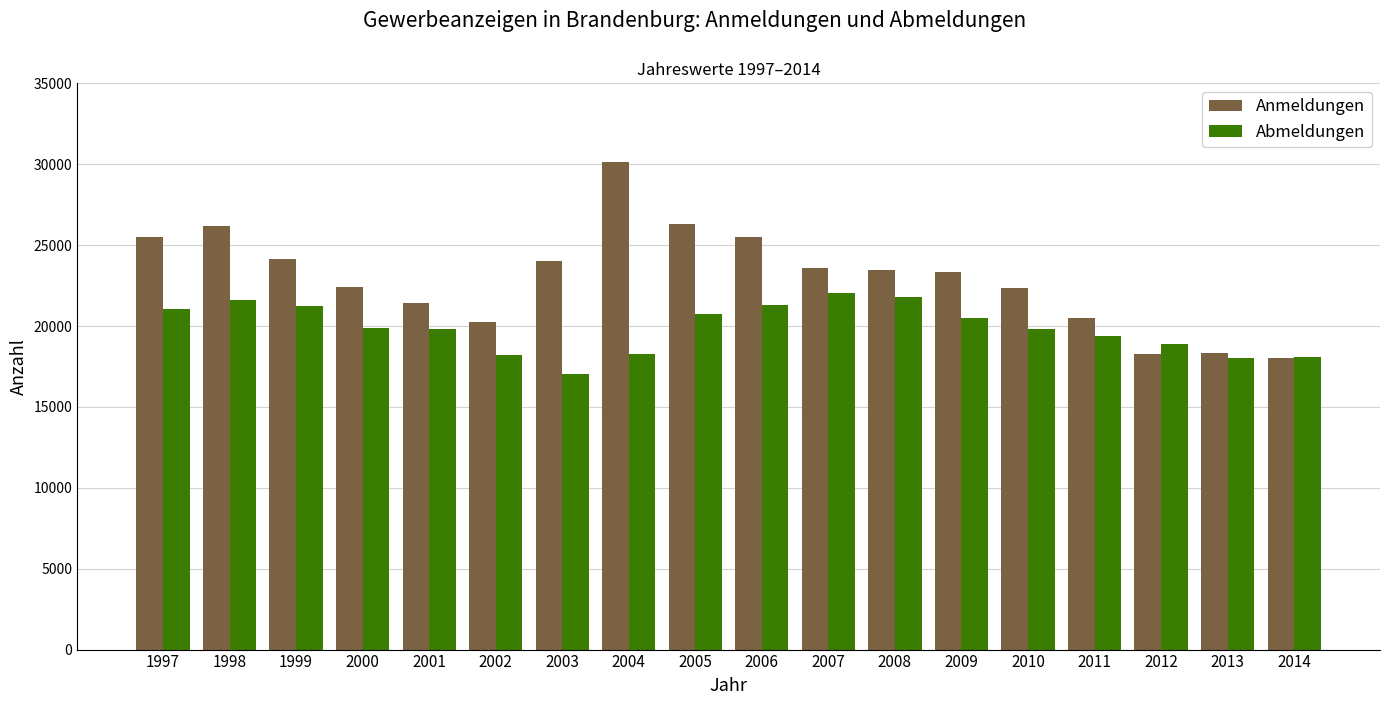

What is the greatest value displayed?

30163